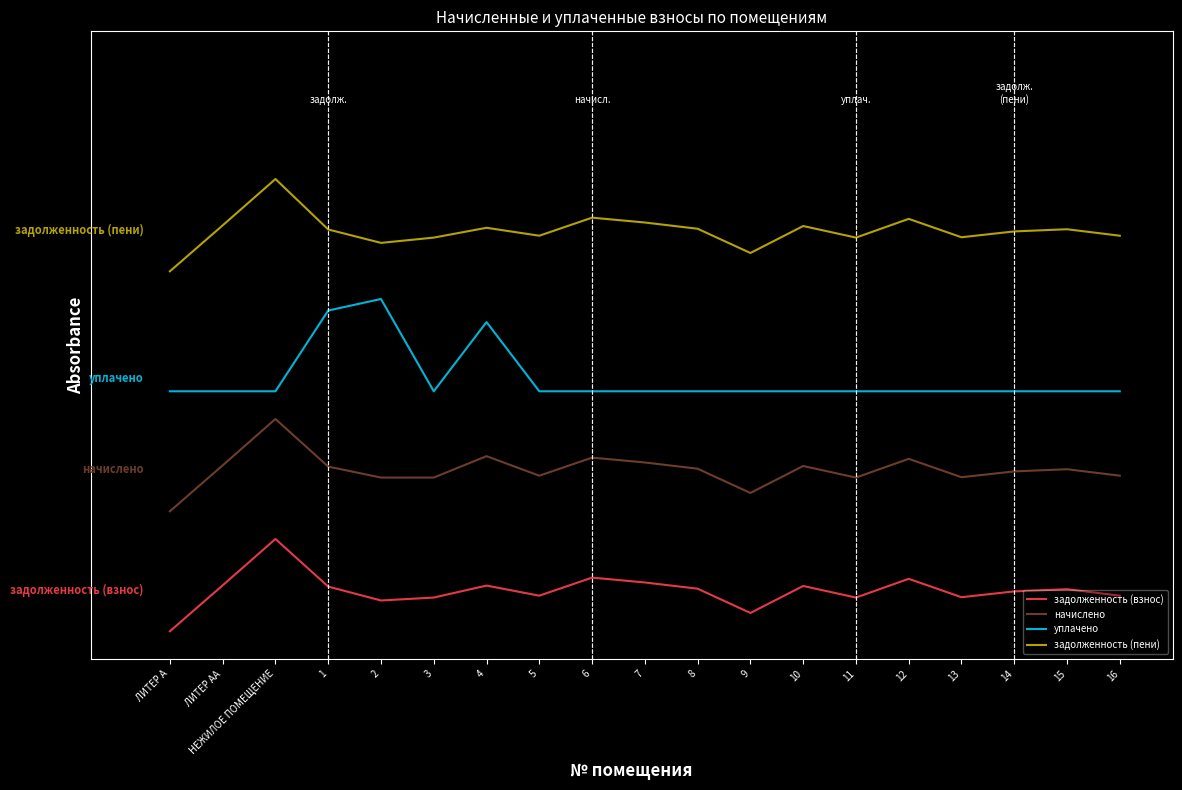

Where is уплачено nearest to the value 3?

4